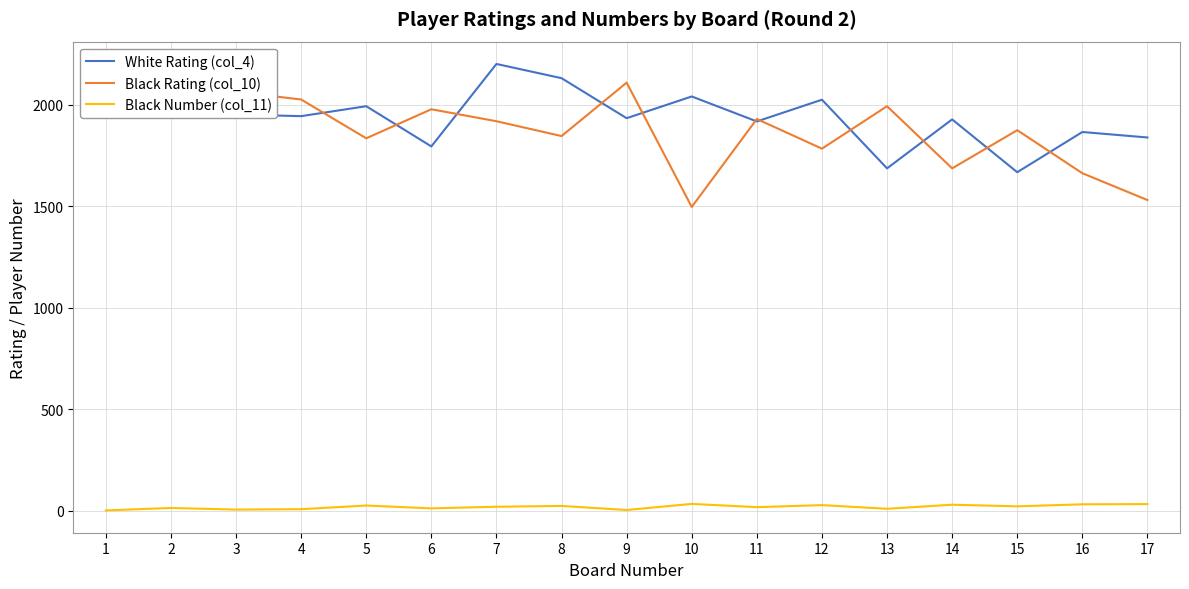

Does the chart display data point markers on the line(s)?

No